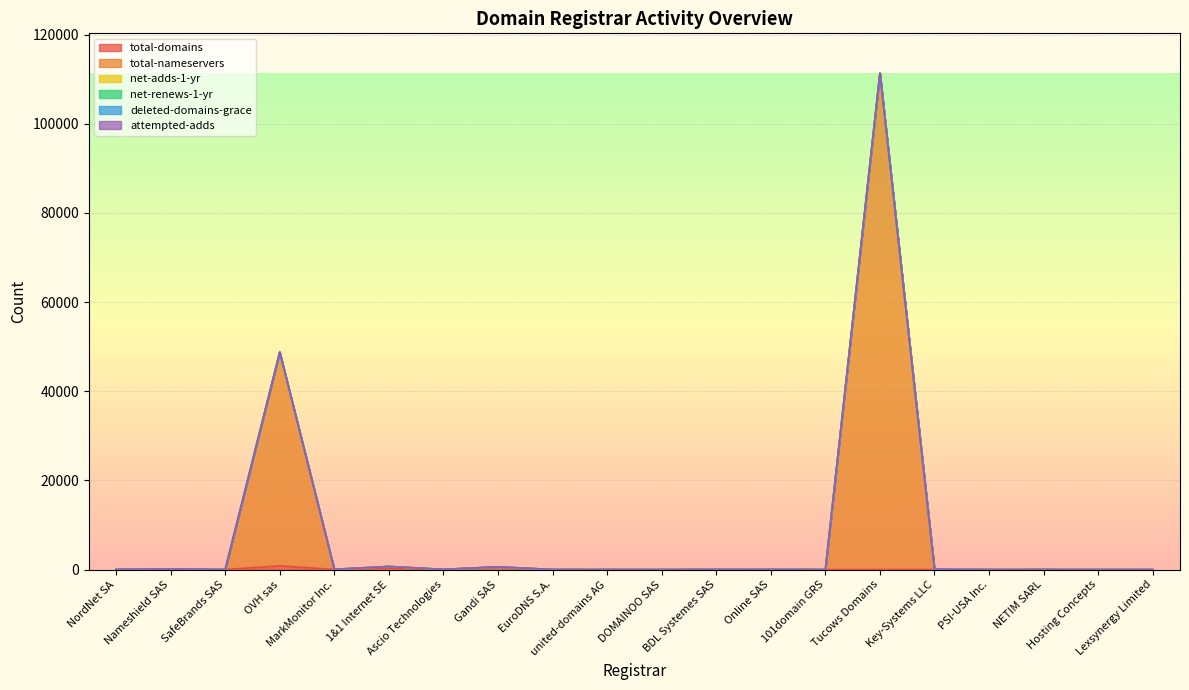

Where do net-adds-1-yr and total-nameservers first cross each other?

BDL Systemes SAS and Online SAS